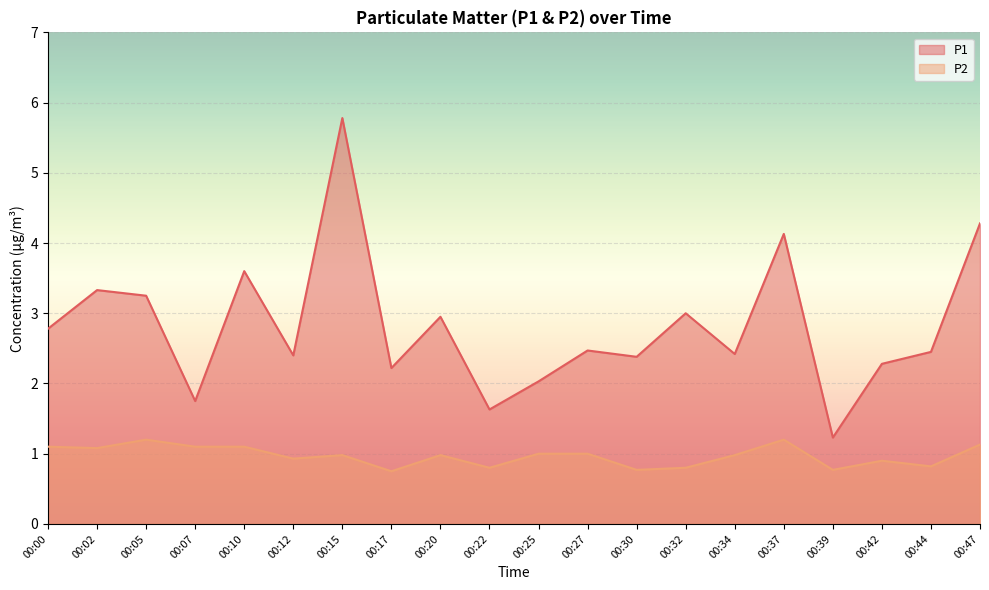

What value does the P2 series have at 00:07?

1.1